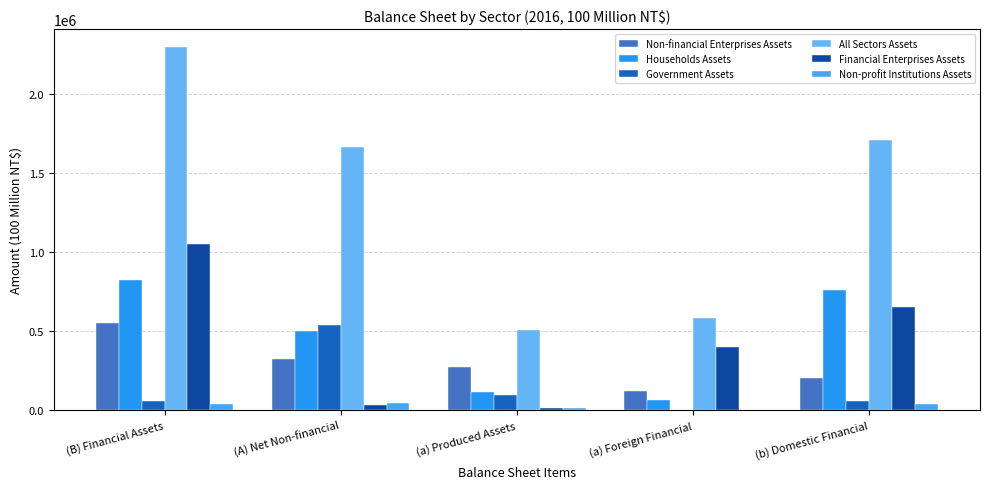

How many distinct data groups are displayed?

6